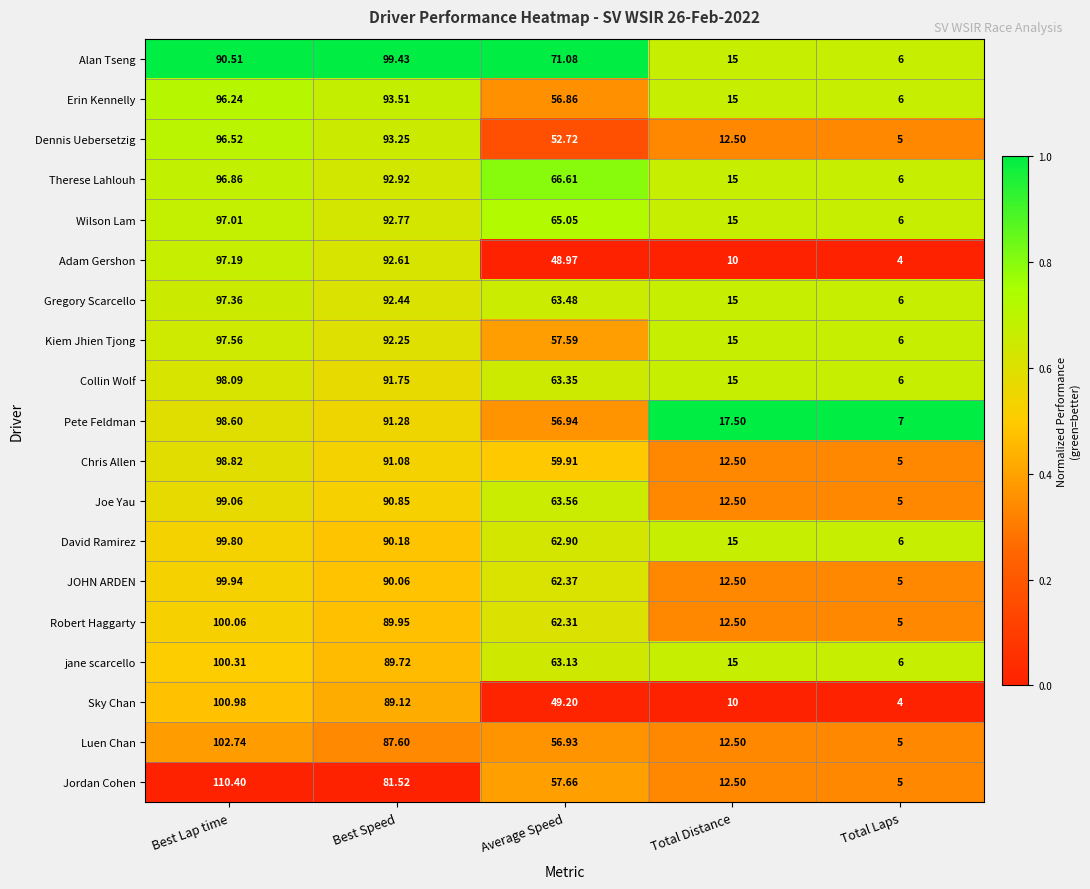

Which series has the largest total across all categories?

Alan Tseng